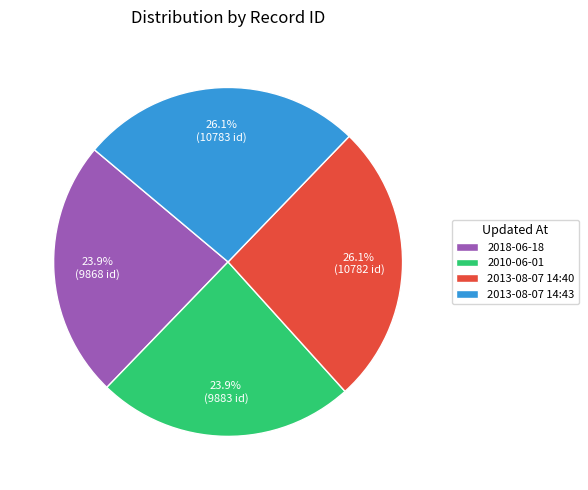

What is the ratio of the value at 2010-06-01 to the value at 2013-08-07 14:40?

0.9